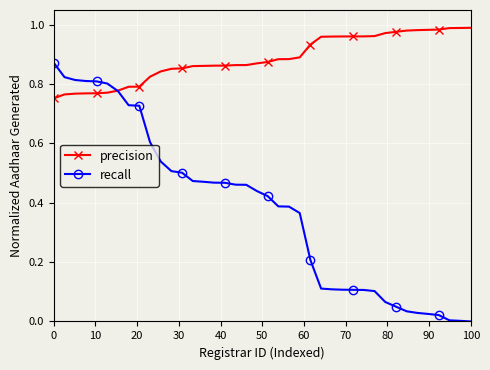

What is the sum of all recall values?

15.2